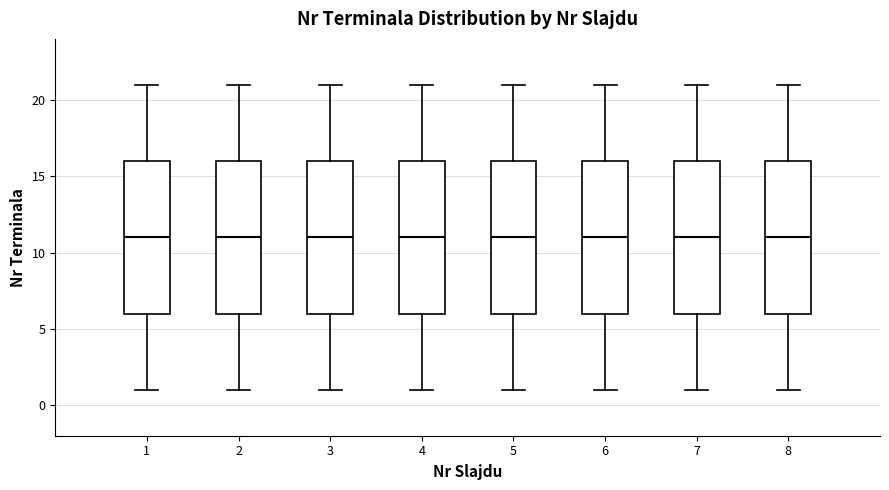

Reading left to right, read every box against the y-axis: the position of its median line, the range the box covers, and the ends of its whiskers. The values are not printed on the chart, so give them approximately, as read against the axis.

1: median 11, box 6 to 16, whiskers 1 to 21
2: median 11, box 6 to 16, whiskers 1 to 21
3: median 11, box 6 to 16, whiskers 1 to 21
4: median 11, box 6 to 16, whiskers 1 to 21
5: median 11, box 6 to 16, whiskers 1 to 21
6: median 11, box 6 to 16, whiskers 1 to 21
7: median 11, box 6 to 16, whiskers 1 to 21
8: median 11, box 6 to 16, whiskers 1 to 21